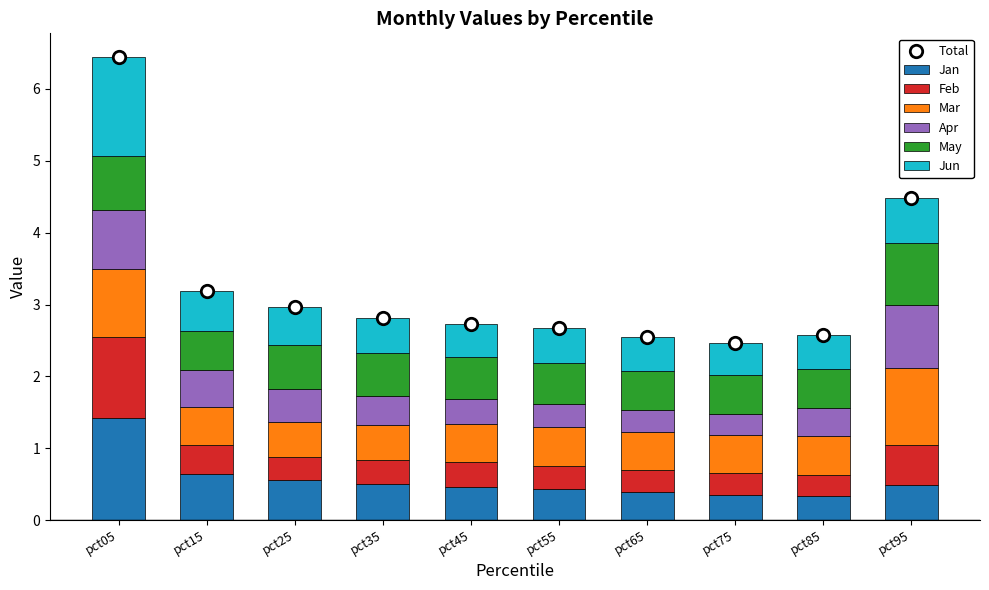

Which series has the widest spread of Y values?

Jan